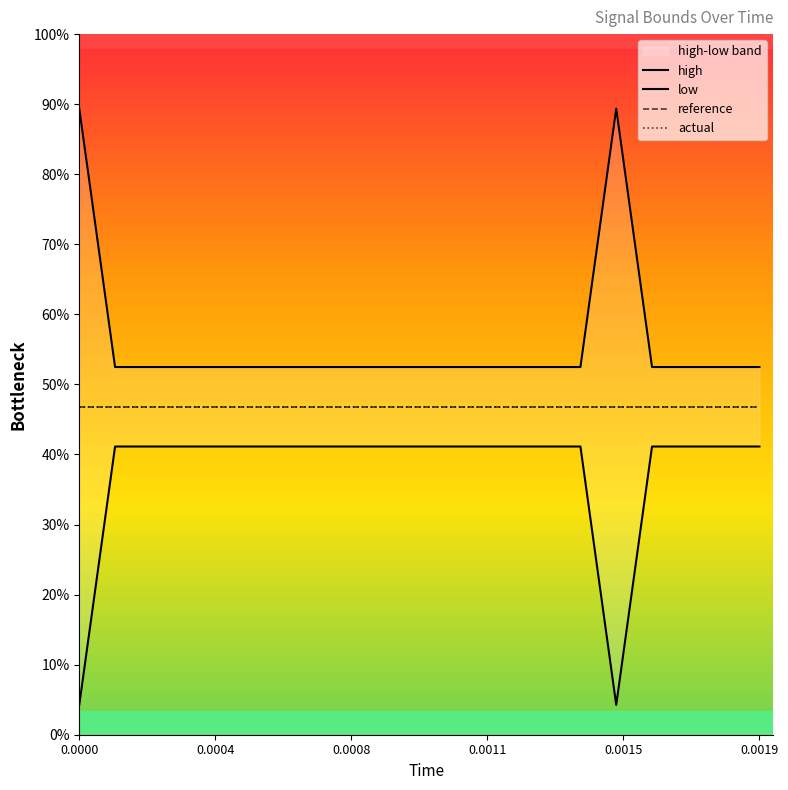

Which series has the largest total across all categories?

high